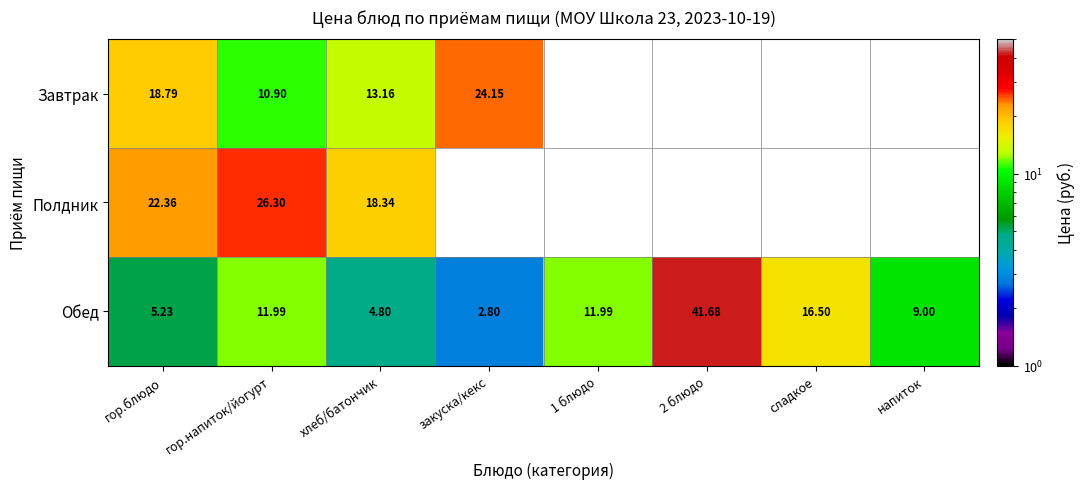

Rank the series at хлеб/батончик from highest to lowest value.

Полдник, Завтрак, Обед